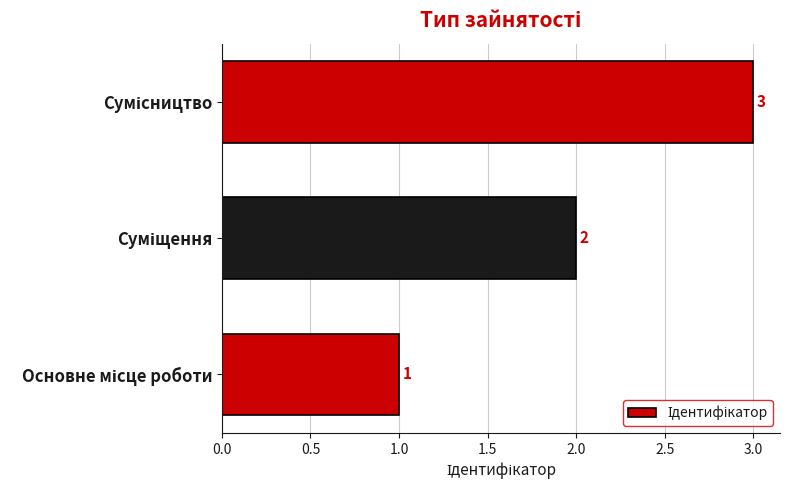

What is the greatest value displayed?

3